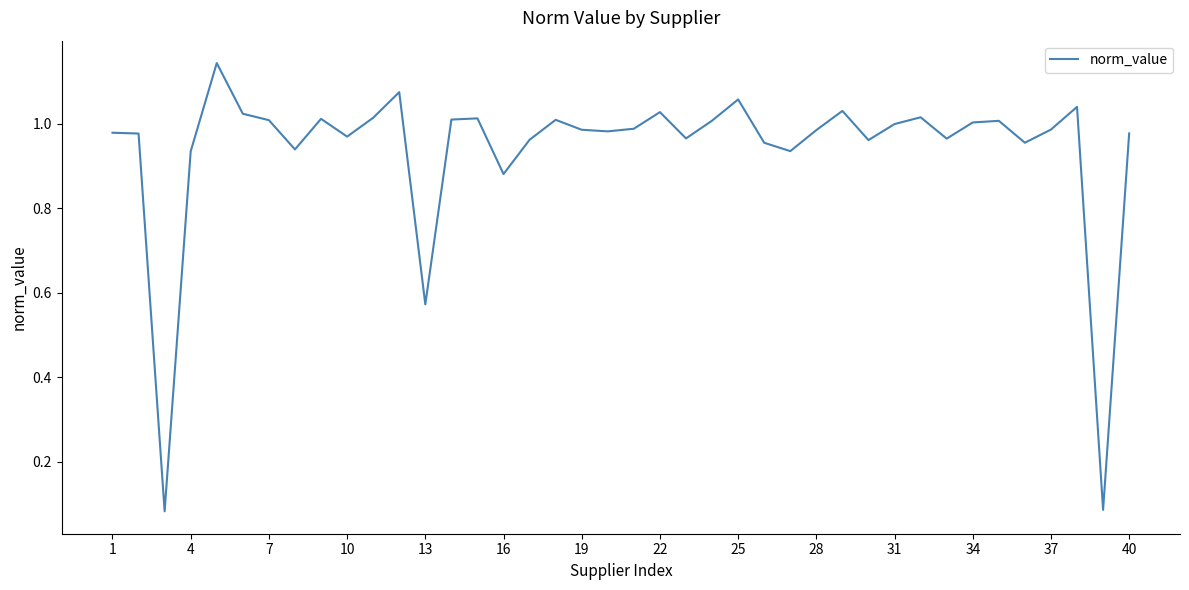

Does the chart display data point markers on the line(s)?

No